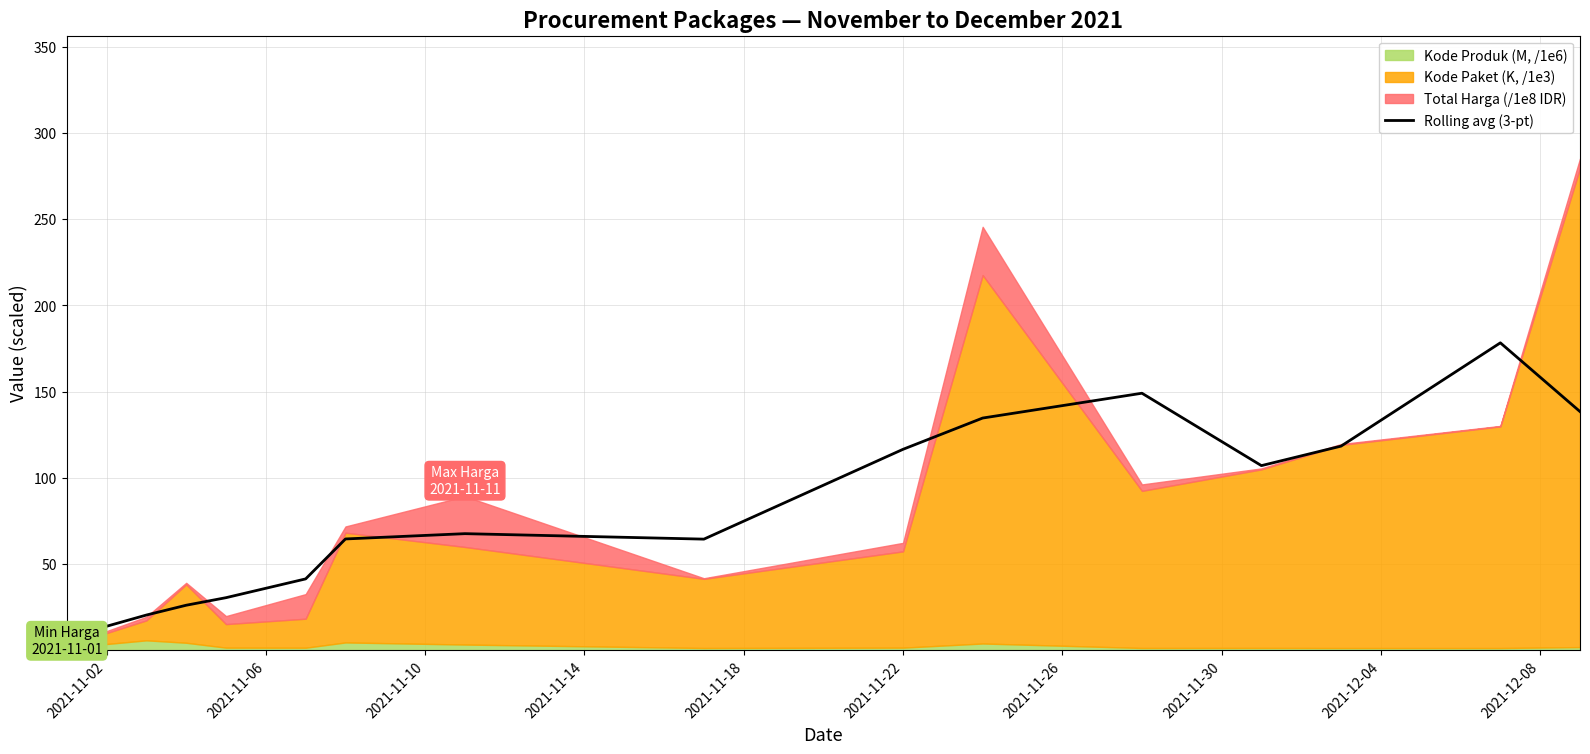

Is it true that the value at 2021-11-14 is 41.4?

False